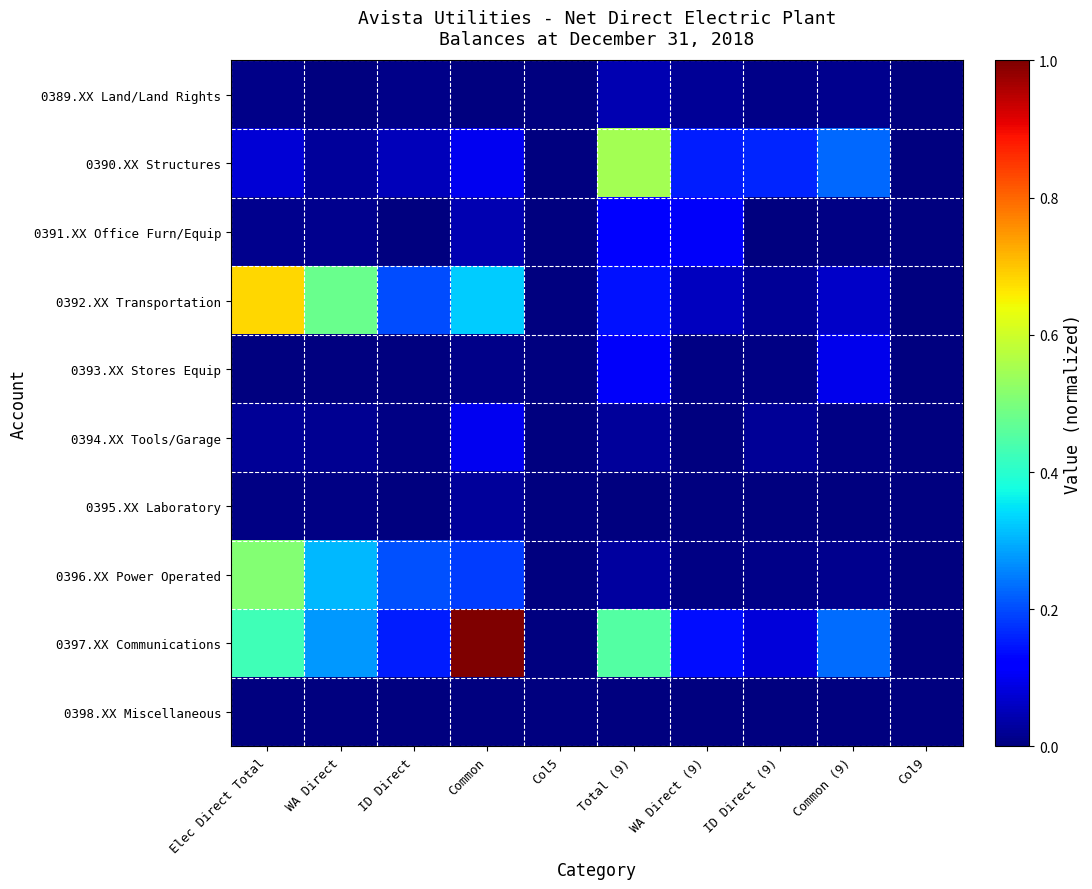

Rank the series by their maximum value, from lowest to highest.

0398.XX Miscellaneous, 0395.XX Laboratory, 0389.XX Land/Land Rights, 0394.XX Tools/Garage, 0393.XX Stores Equip, 0391.XX Office Furn/Equip, 0396.XX Power Operated, 0390.XX Structures, 0392.XX Transportation, 0397.XX Communications